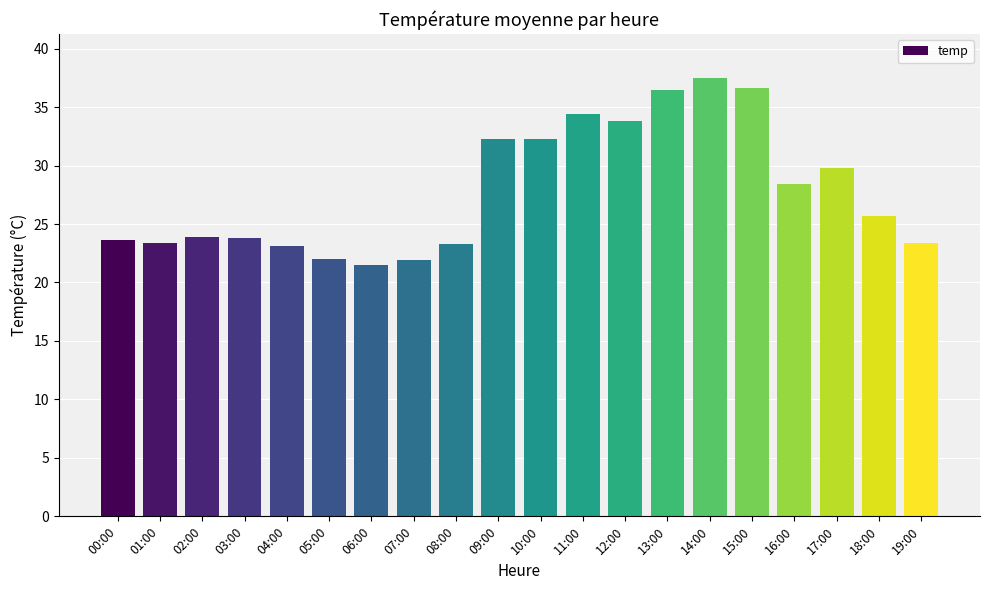

The value at 12:00 is 33.8. True or false?

True